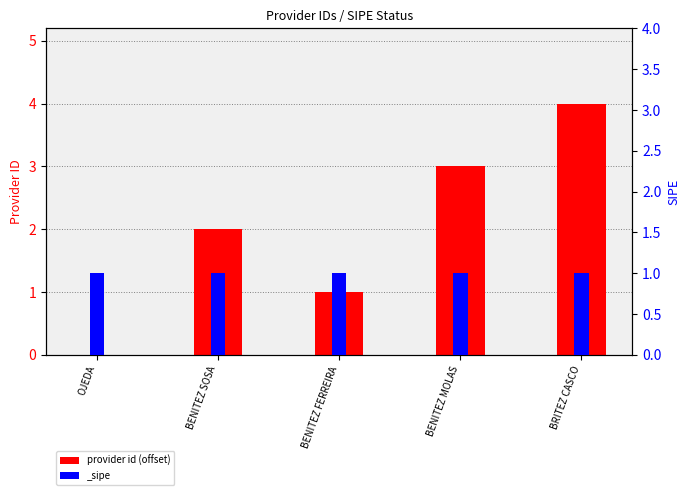

Reading right to left, list all the values displayed in this chart.

BRITEZ CASCO=4	BENITEZ MOLAS=3	BENITEZ FERREIRA=1	BENITEZ SOSA=2	OJEDA=0